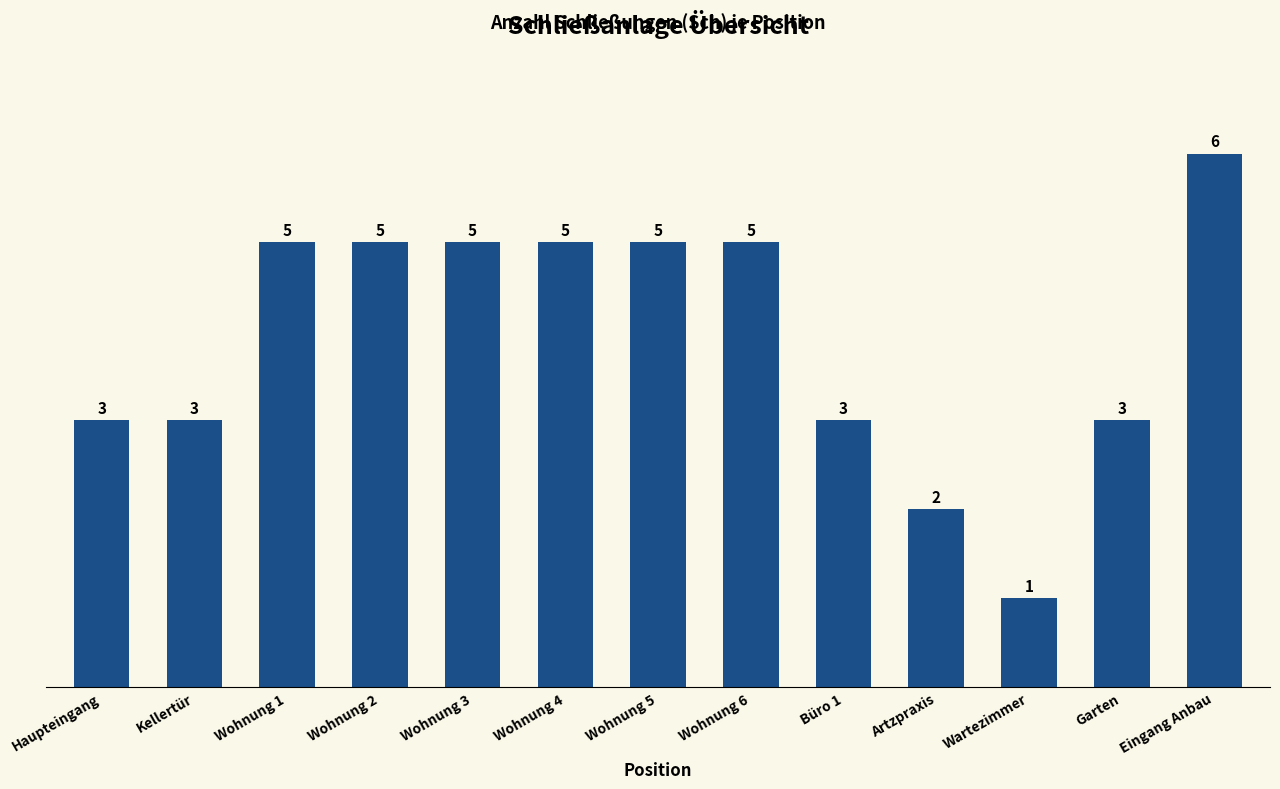

What value does the data have at Wohnung 4?

5